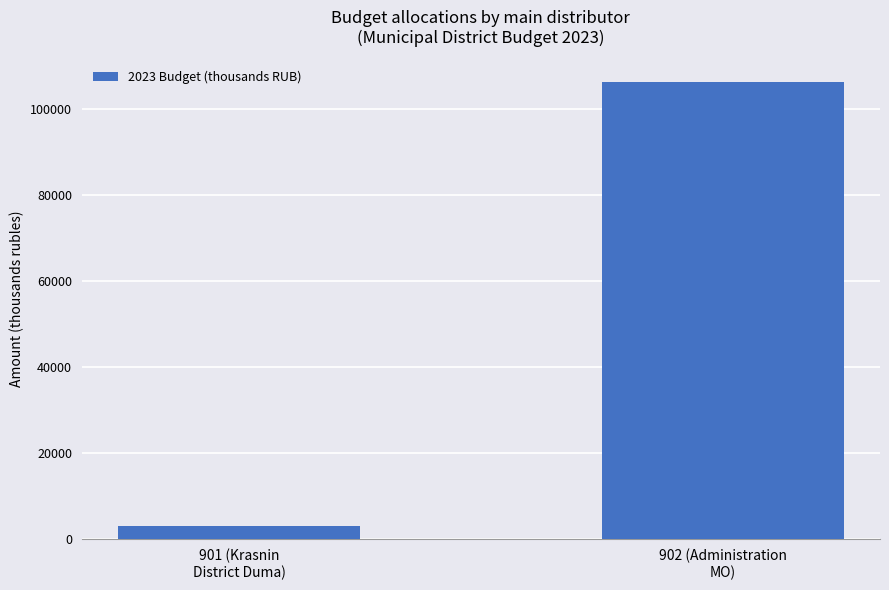

Reading left to right, extract all data points from this chart.

2952.3	106091.8